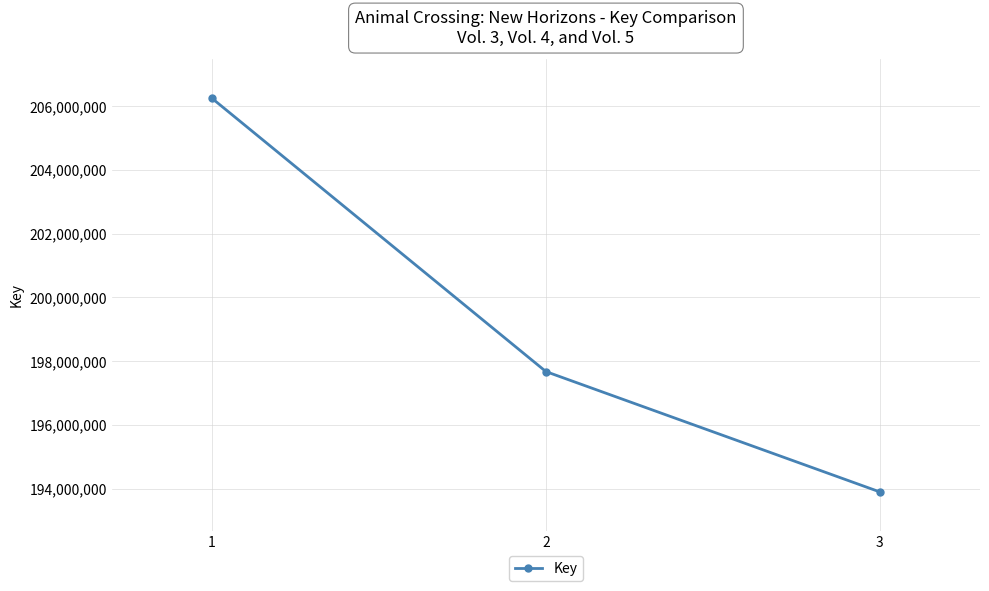

Which label corresponds to the smallest value in the chart?

3